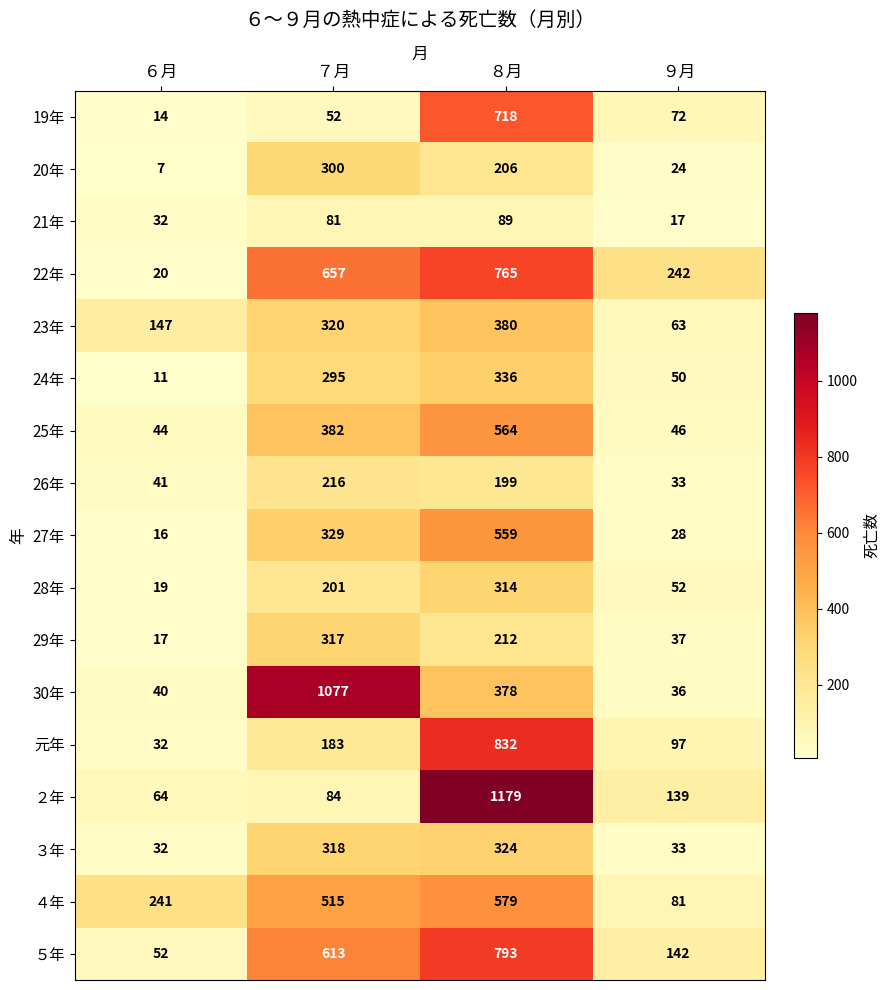

At which label is 30年 closest to 556?

８月